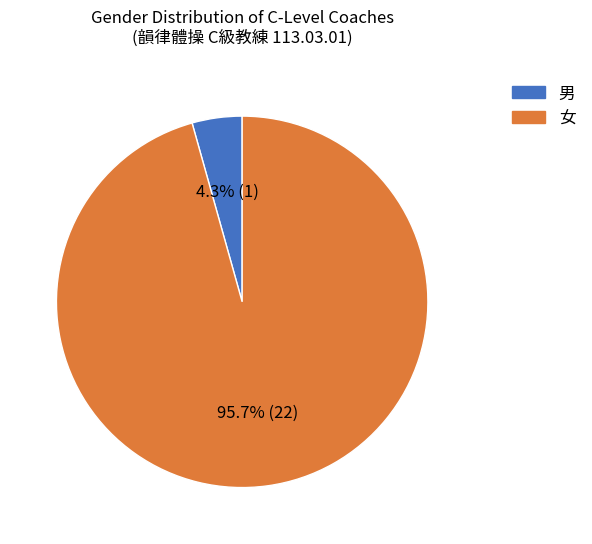

Which slice represents more than half of the pie?

女